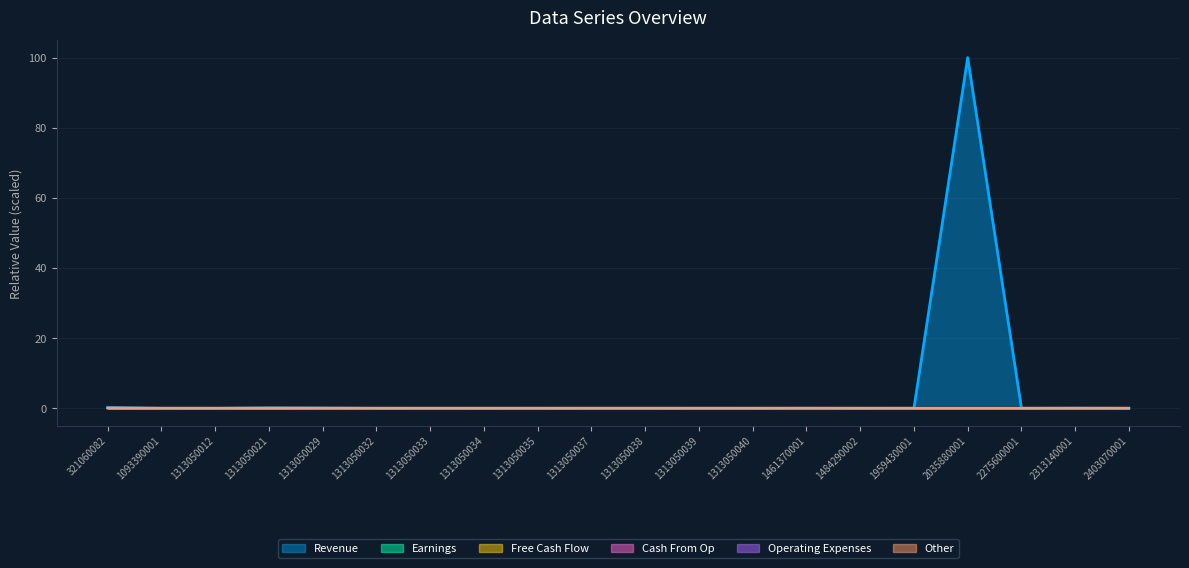

Which series has the widest spread of values?

Revenue